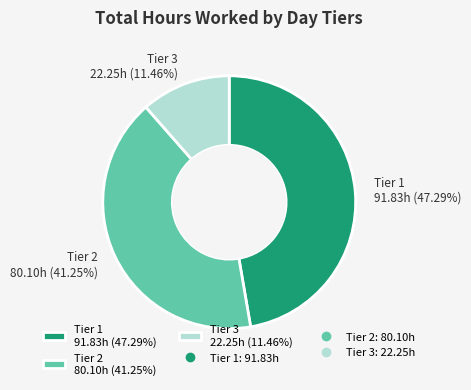

Is there any slice that represents more than half of the pie?

No